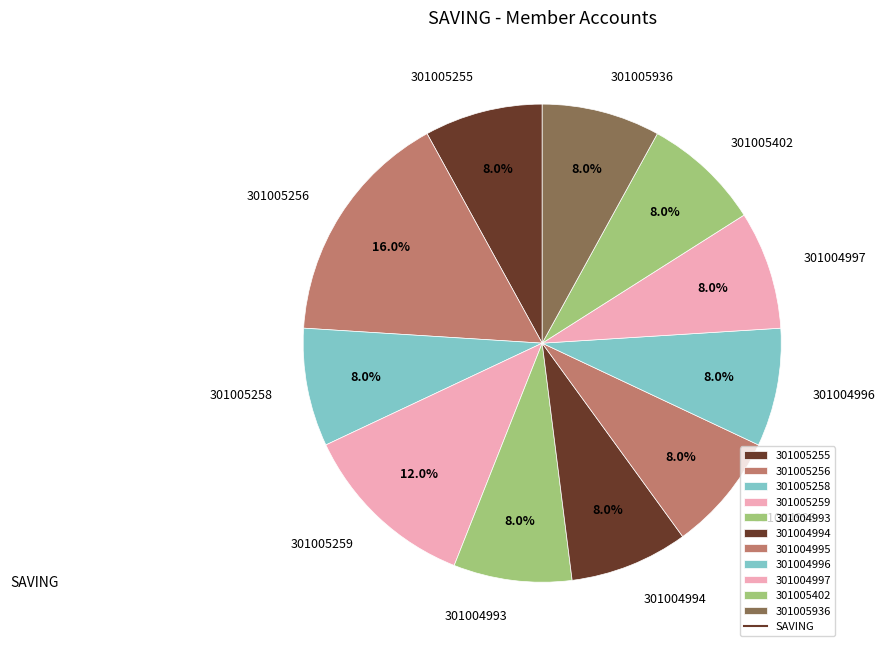

Count the number of slices in the pie.

11